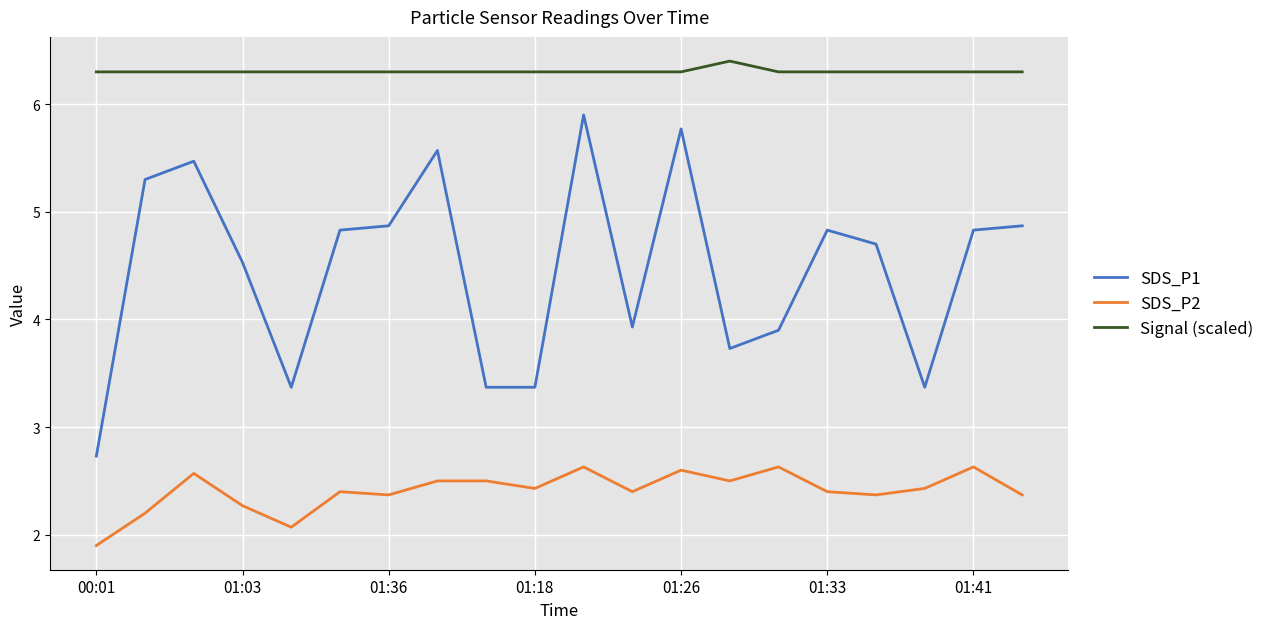

Which series has the largest range (max minus min)?

SDS_P1